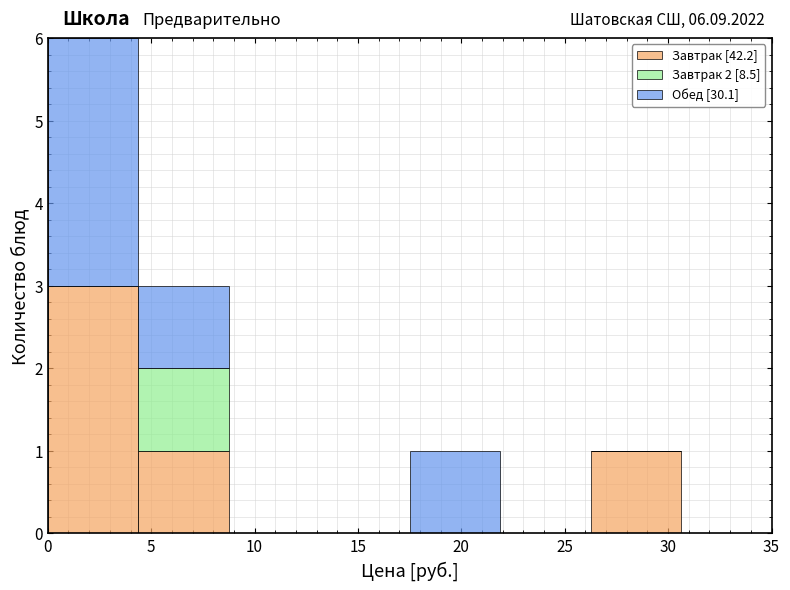

Which range on the x-axis has the tallest stacked bar (by total height)?

0.0 to 4.5